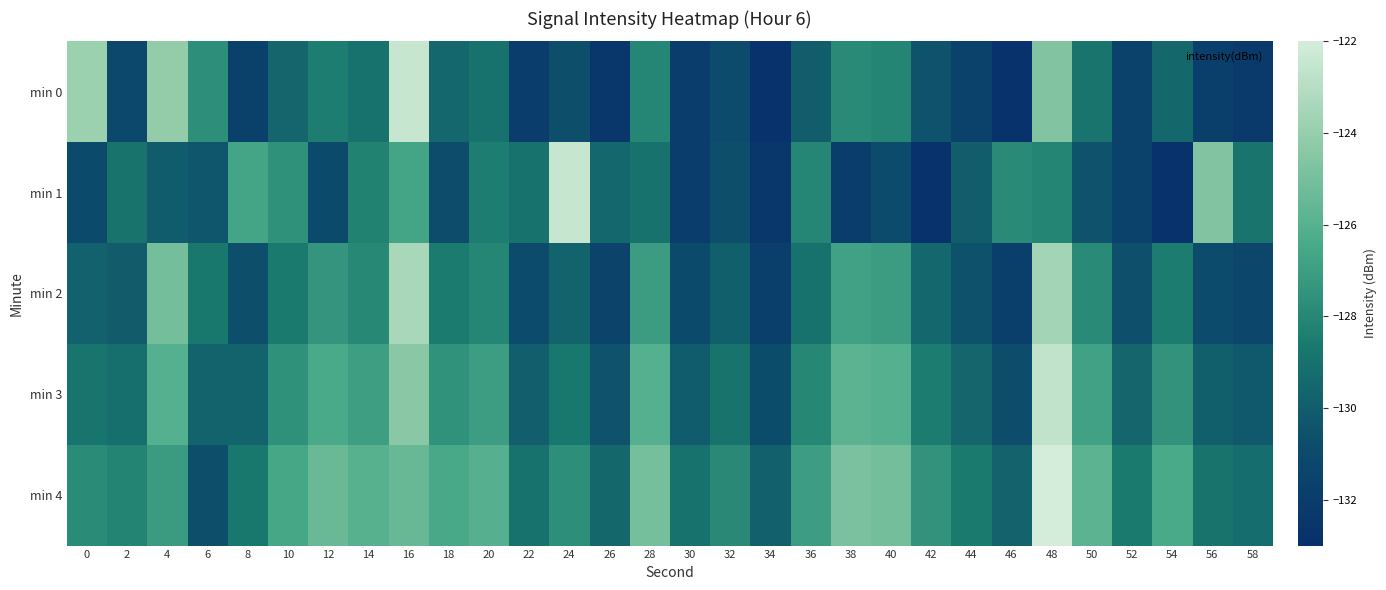

Reading left to right, what are all the values shown in this chart?

min 0: 0=-123.8	2=-131.1	4=-124.1	6=-127.7	8=-131.7	10=-129.6	12=-128.4	14=-129.0	16=-122.4	18=-129.5	20=-129.0	22=-131.9	24=-130.7	26=-132.5	28=-128.0	30=-132.0	32=-130.9	34=-132.8	36=-130.0	38=-127.9	40=-128.1	42=-130.5	44=-131.6	46=-132.8	48=-124.6	50=-128.8	52=-131.6	54=-129.5	56=-131.9	58=-132.2
min 1: 0=-131.0	2=-128.9	4=-130.0	6=-130.4	8=-126.7	10=-127.6	12=-130.9	14=-128.2	16=-126.7	18=-130.7	20=-128.4	22=-129.0	24=-122.4	26=-129.5	28=-129.0	30=-131.9	32=-130.7	34=-132.5	36=-128.0	38=-132.0	40=-130.9	42=-132.8	44=-130.0	46=-127.9	48=-128.1	50=-130.5	52=-131.6	54=-132.8	56=-124.6	58=-128.8
min 2: 0=-129.8	2=-130.1	4=-125.1	6=-128.7	8=-130.7	10=-128.6	12=-127.4	14=-128.0	16=-123.4	18=-128.5	20=-128.0	22=-130.9	24=-129.7	26=-131.5	28=-127.0	30=-131.0	32=-129.9	34=-131.8	36=-129.0	38=-126.9	40=-127.1	42=-129.5	44=-130.6	46=-131.8	48=-123.6	50=-127.8	52=-130.6	54=-128.5	56=-130.9	58=-131.2
min 3: 0=-128.8	2=-129.1	4=-126.1	6=-129.7	8=-129.7	10=-127.6	12=-126.4	14=-127.0	16=-124.4	18=-127.5	20=-127.0	22=-129.9	24=-128.7	26=-130.5	28=-126.0	30=-130.0	32=-128.9	34=-130.8	36=-128.0	38=-125.9	40=-126.1	42=-128.5	44=-129.6	46=-130.8	48=-122.6	50=-126.8	52=-129.6	54=-127.5	56=-129.9	58=-130.2
min 4: 0=-127.8	2=-128.1	4=-127.1	6=-130.7	8=-128.7	10=-126.6	12=-125.4	14=-126.0	16=-125.4	18=-126.5	20=-126.0	22=-128.9	24=-127.7	26=-129.5	28=-125.0	30=-129.0	32=-127.9	34=-129.8	36=-127.0	38=-124.9	40=-125.1	42=-127.5	44=-128.6	46=-129.8	48=-121.6	50=-125.8	52=-128.6	54=-126.5	56=-128.9	58=-129.2